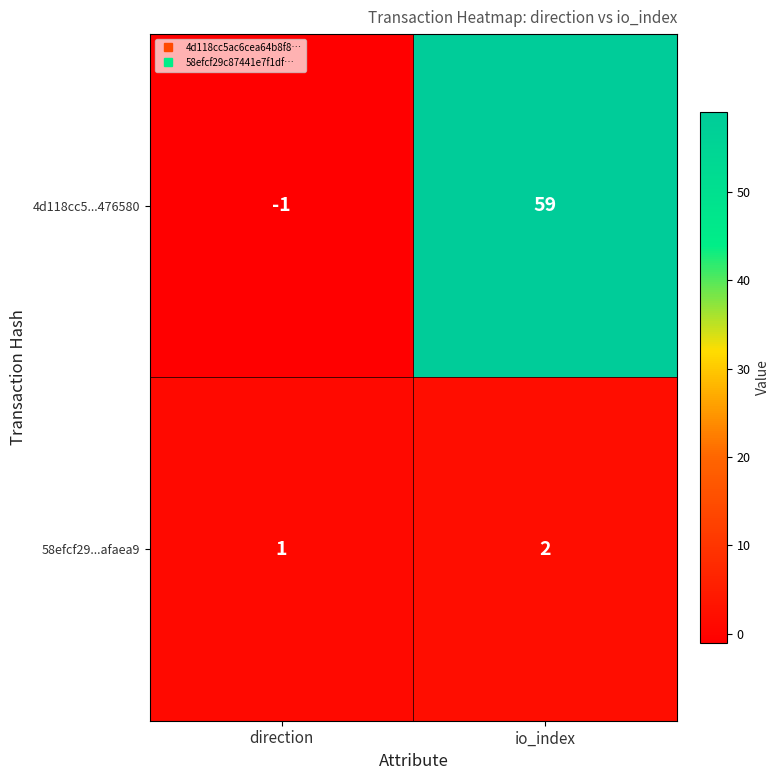

What is the spread (max minus min) of values at io_index?

57